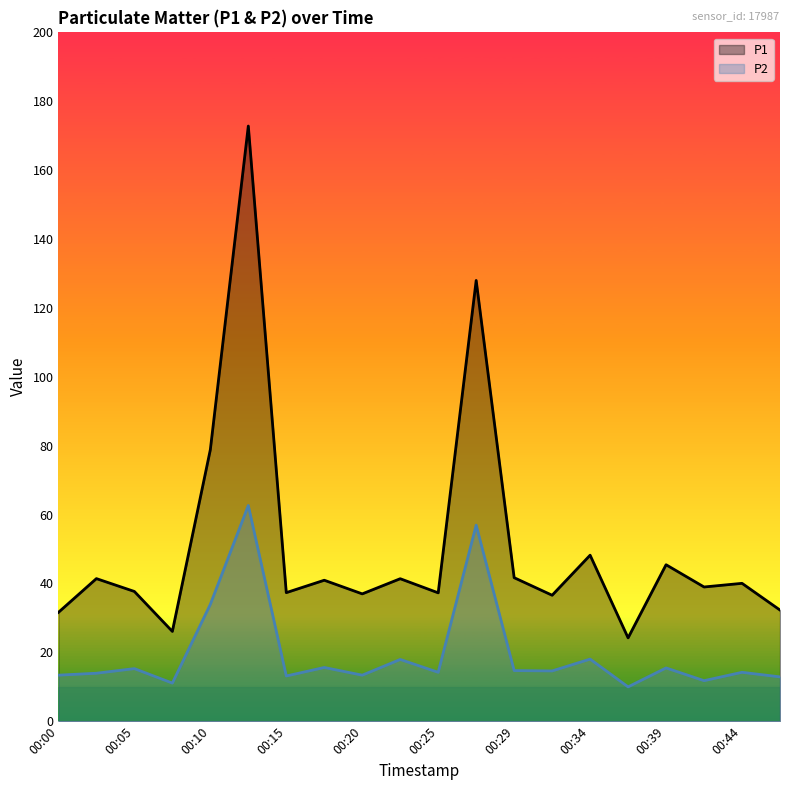

Which series has the largest total across all categories?

P1